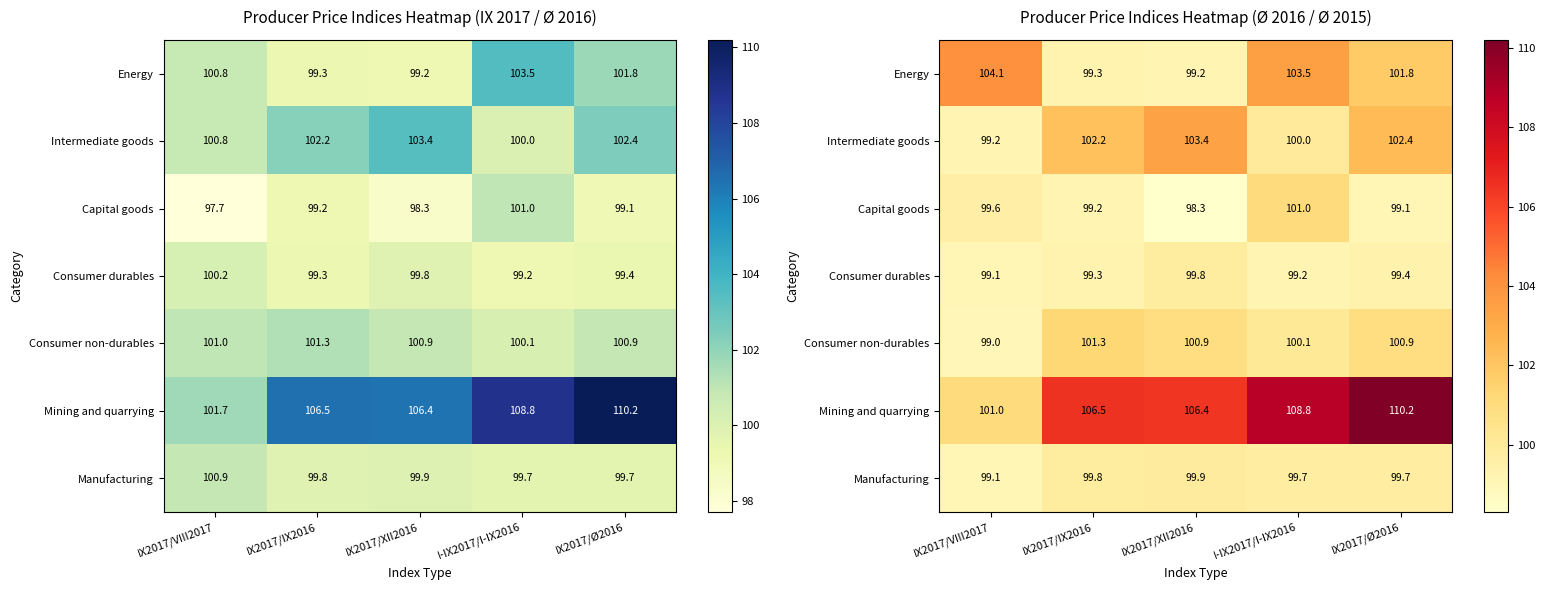

At which category does the chart reach its peak across all series?

IX2017/Ø2016